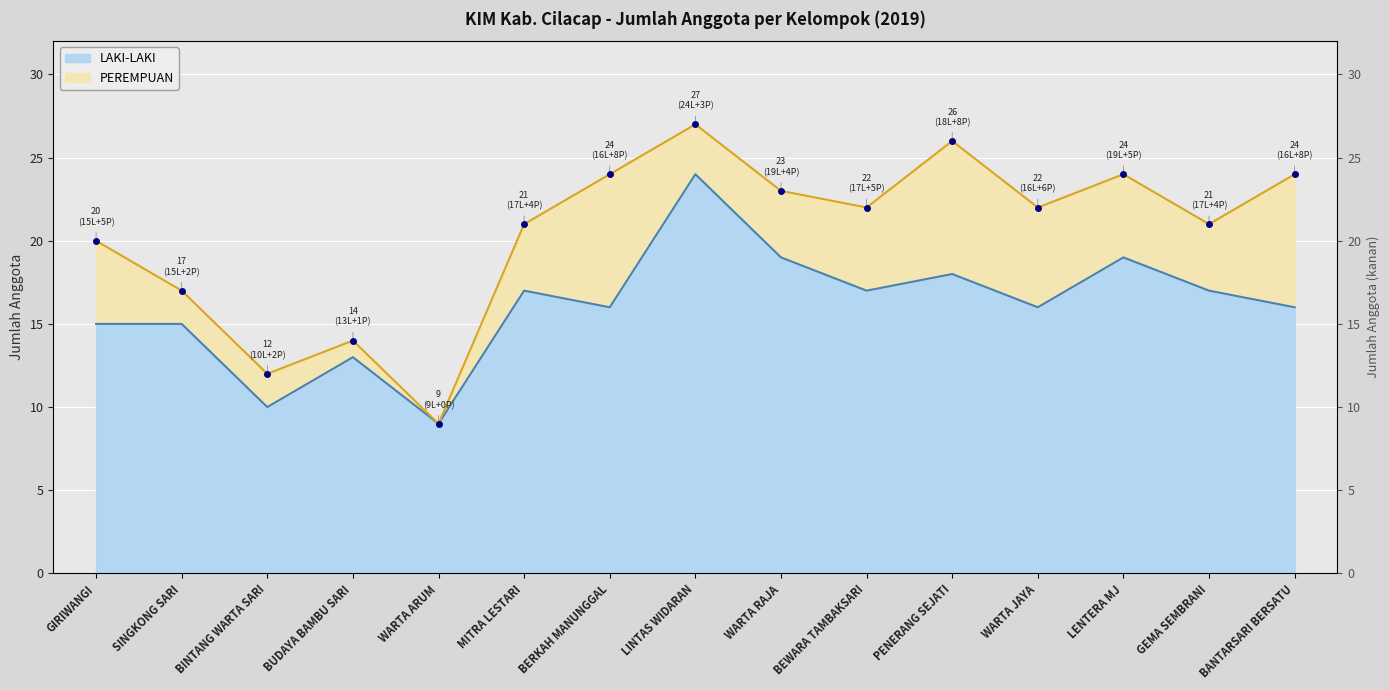

What is the label of the 13th point from the left?

LENTERA MJ